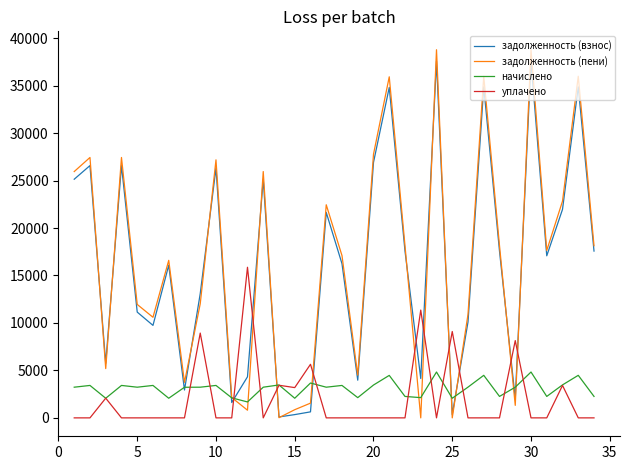

What is the greatest value displayed?

38784.5